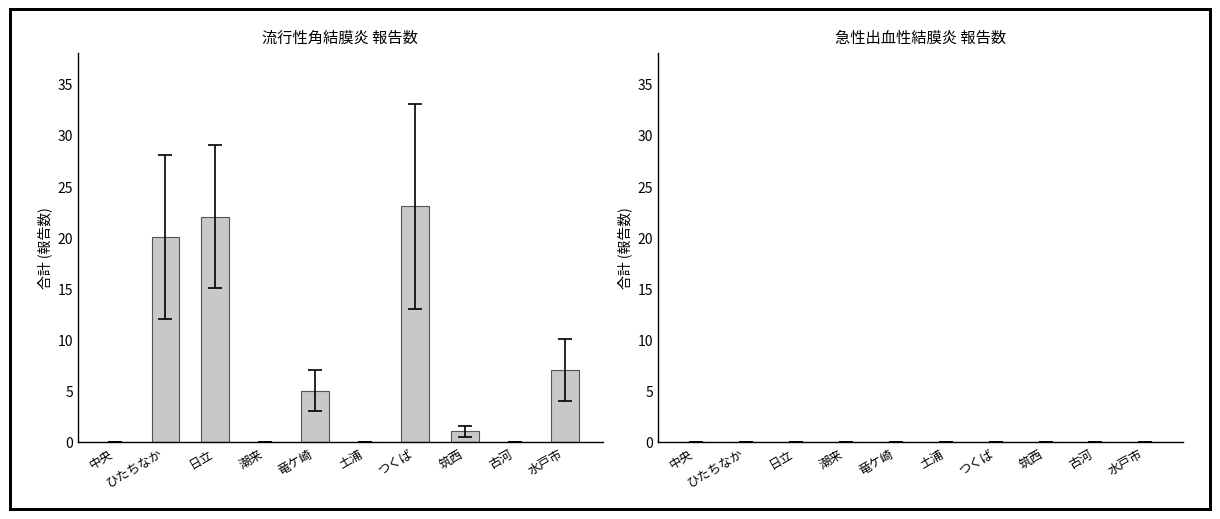

Which category has the highest value across all series?

つくば